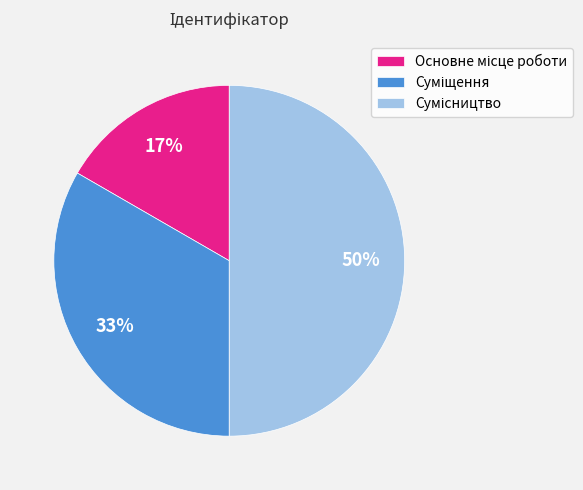

To the nearest percent, what is the difference between the largest and smallest slice percentages?

33%